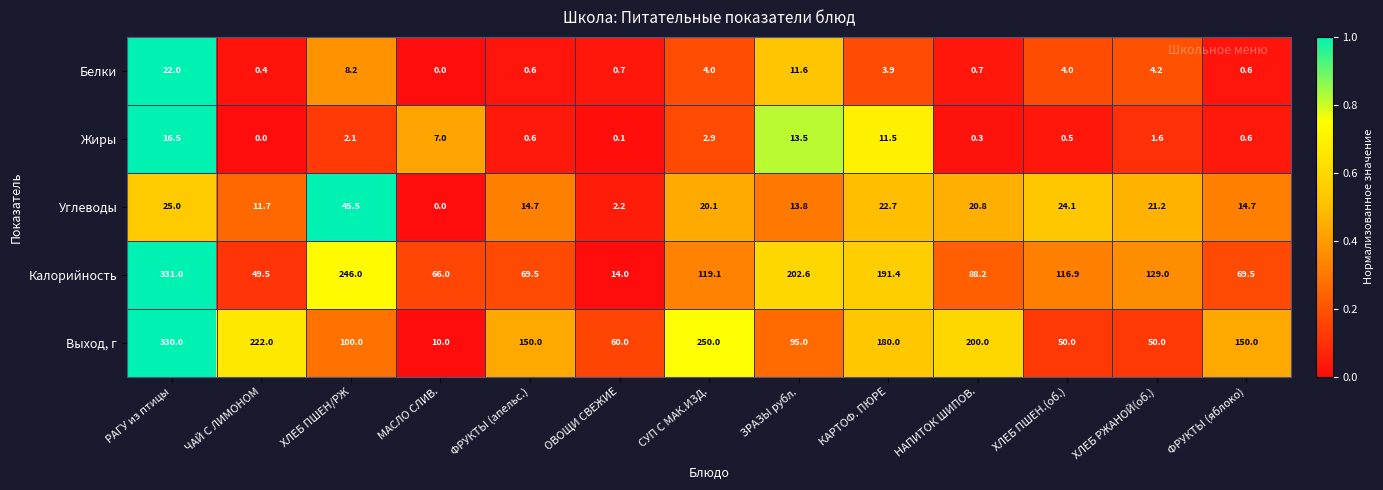

At how many categories does at least one series exceed 0?

13